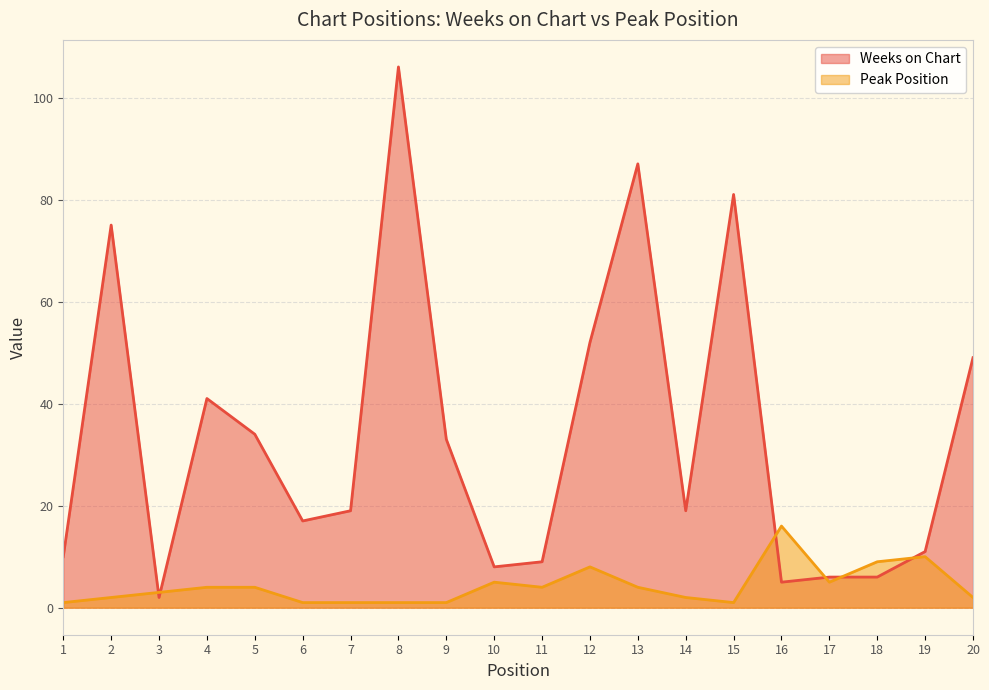

Which series changed the most between 10 and 15?

Weeks on Chart